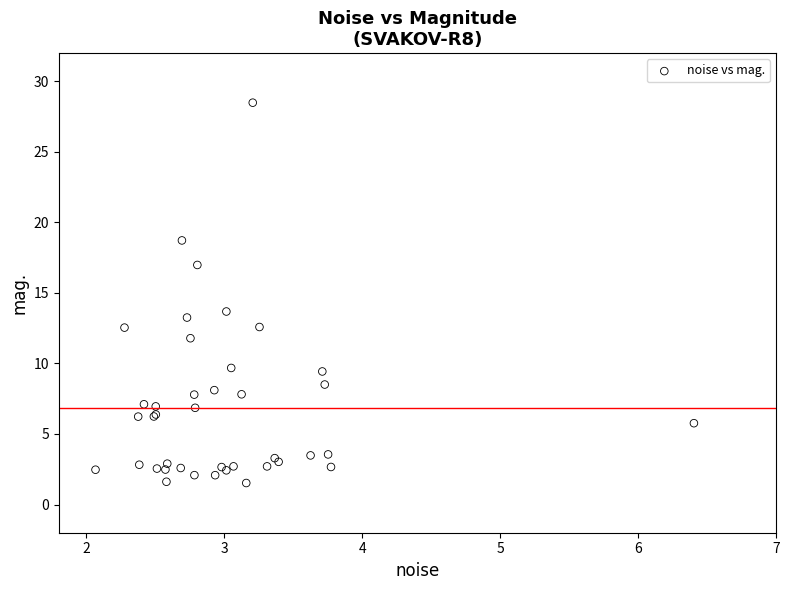

What Y value in the scatter plot is closest to 15?

13.7